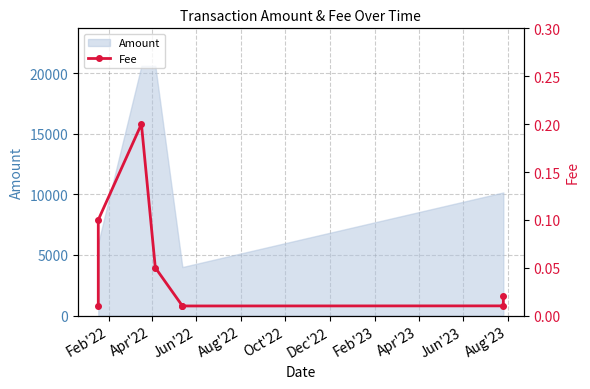

What is the average value?

0.1